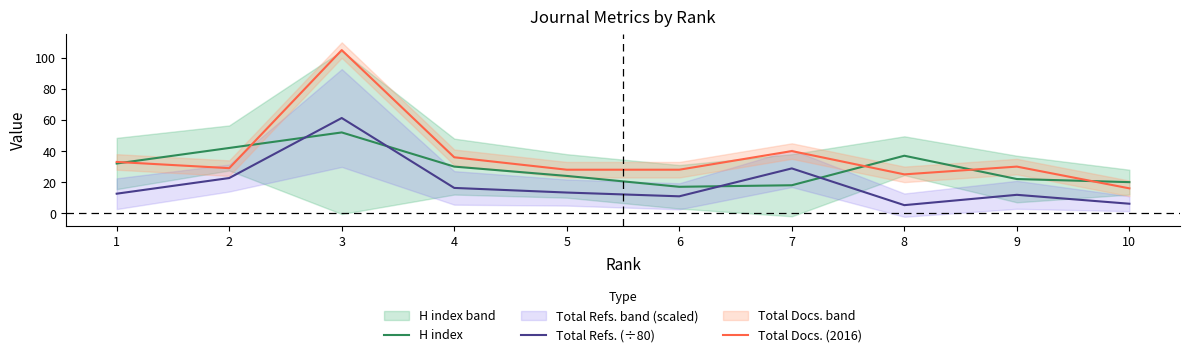

The Total Refs. (÷80) series shows 13.3 at 5. True or false?

True